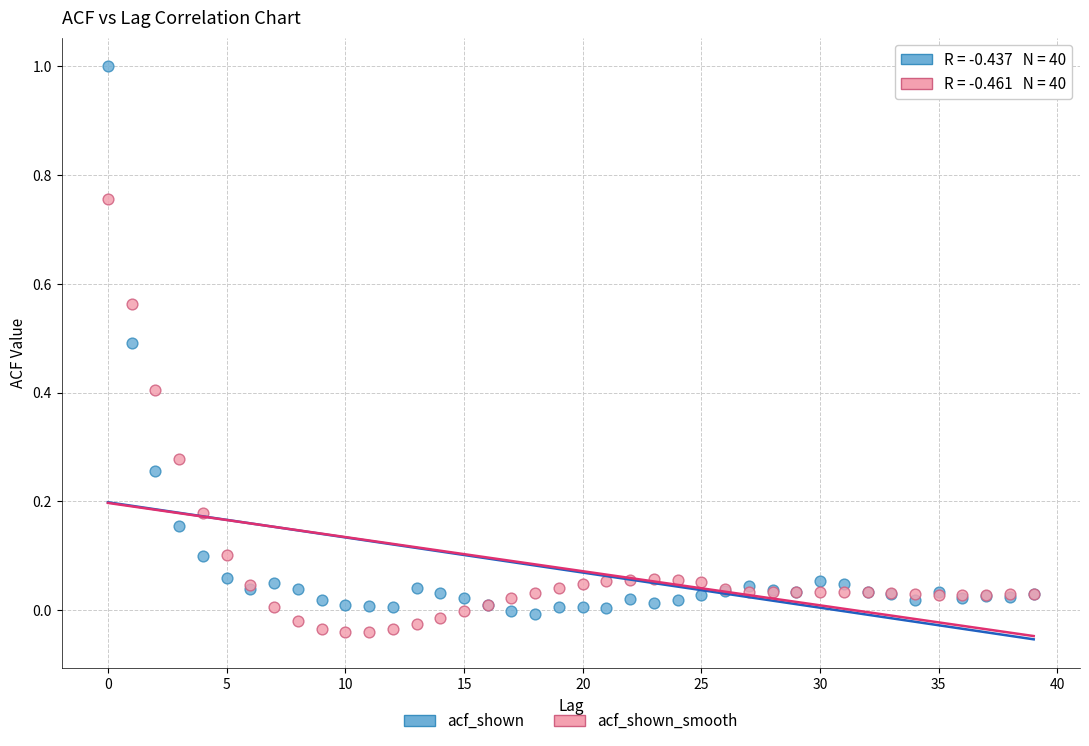

Which series contains the lowest Y value?

acf_shown_smooth